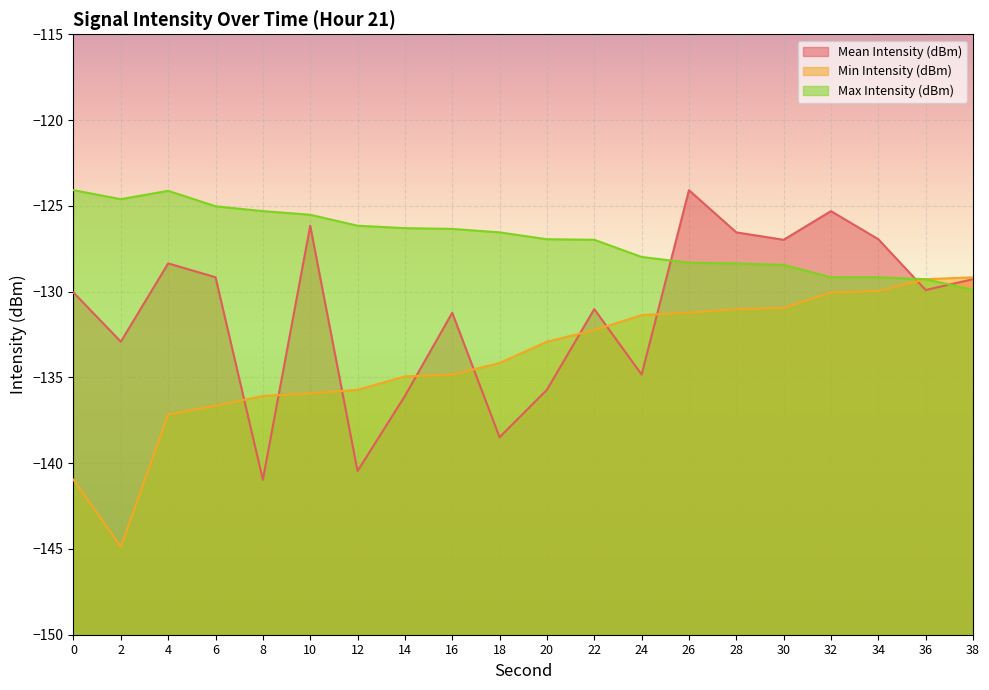

Rank the categories by Mean Intensity (dBm) value from lowest to highest.

8, 12, 18, 14, 20, 24, 2, 16, 22, 0, 36, 38, 6, 4, 30, 34, 28, 10, 32, 26